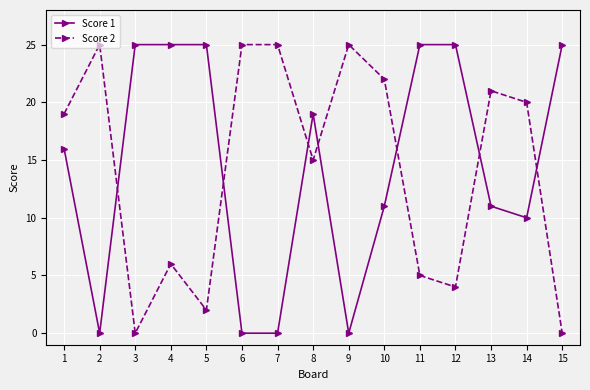

Reading left to right, list all the values displayed in this chart.

Score 1: 1=16	2=0	3=25	4=25	5=25	6=0	7=0	8=19	9=0	10=11	11=25	12=25	13=11	14=10	15=25
Score 2: 1=19	2=25	3=0	4=6	5=2	6=25	7=25	8=15	9=25	10=22	11=5	12=4	13=21	14=20	15=0